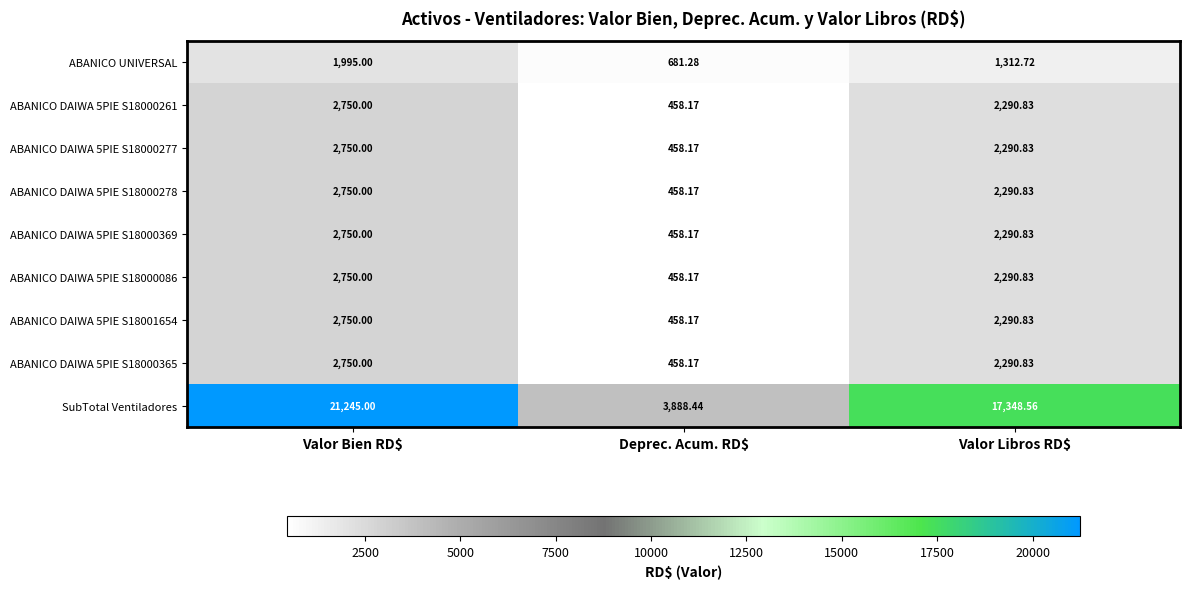

At which category is the sum across all series the highest?

Valor Bien RD$